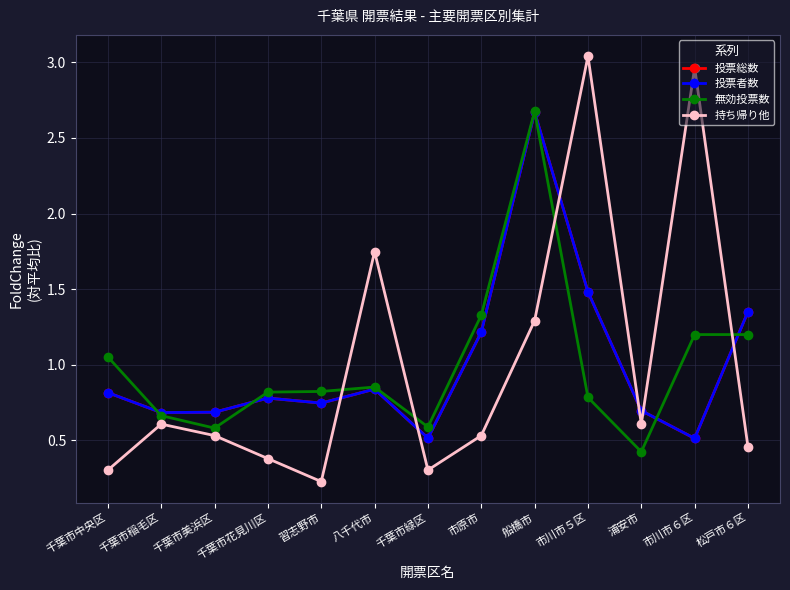

At which label is 無効投票数 closest to 1?

千葉市中央区